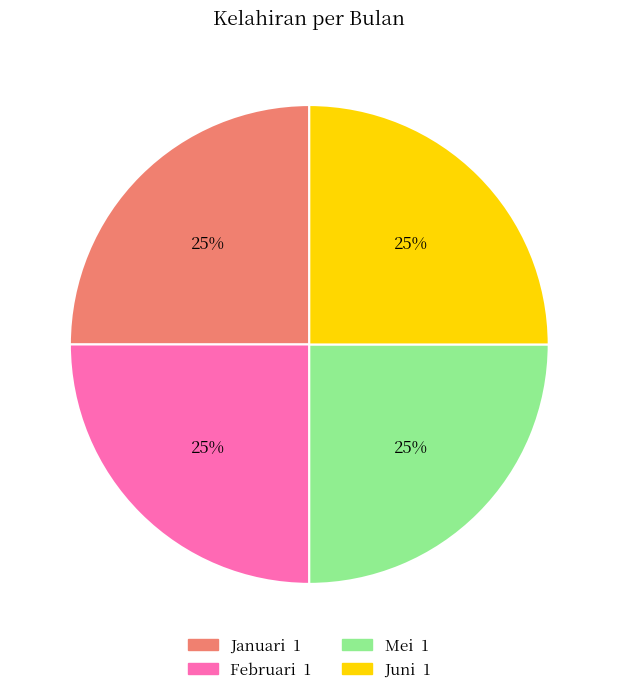

Is there any slice that represents more than half of the pie?

No